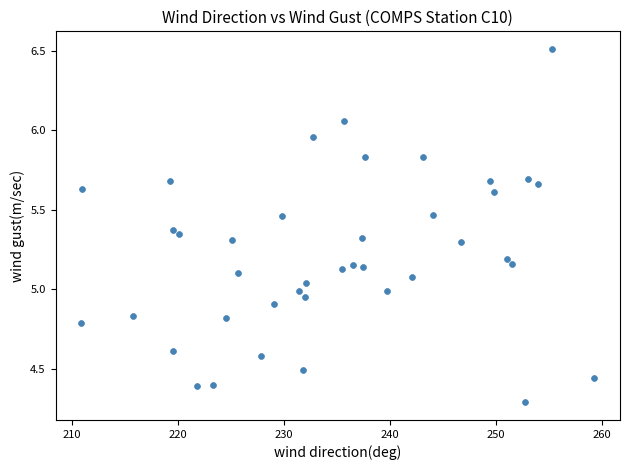

What is the range of Y values (max minus min)?

2.2